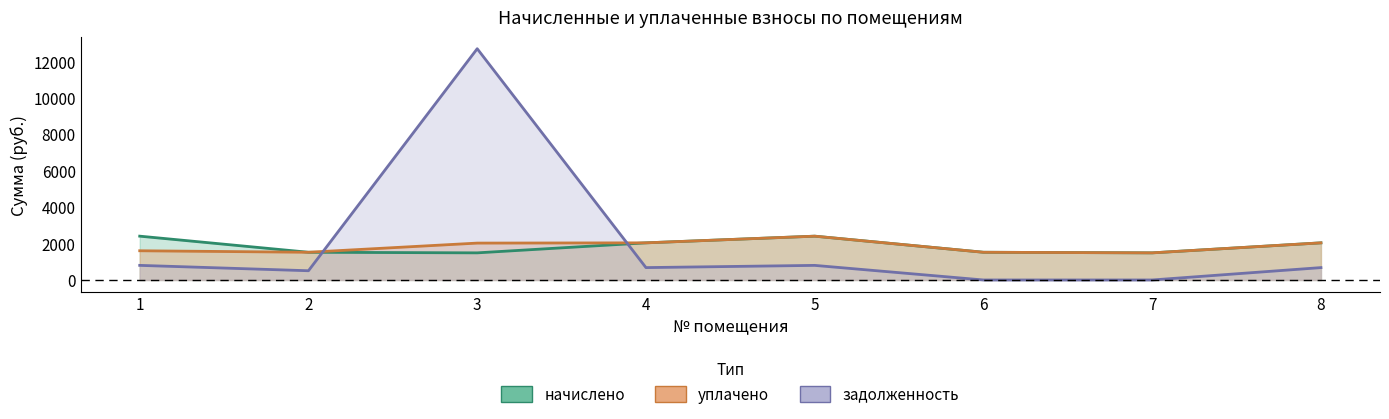

Which series changed the most between 5 and 6?

начислено